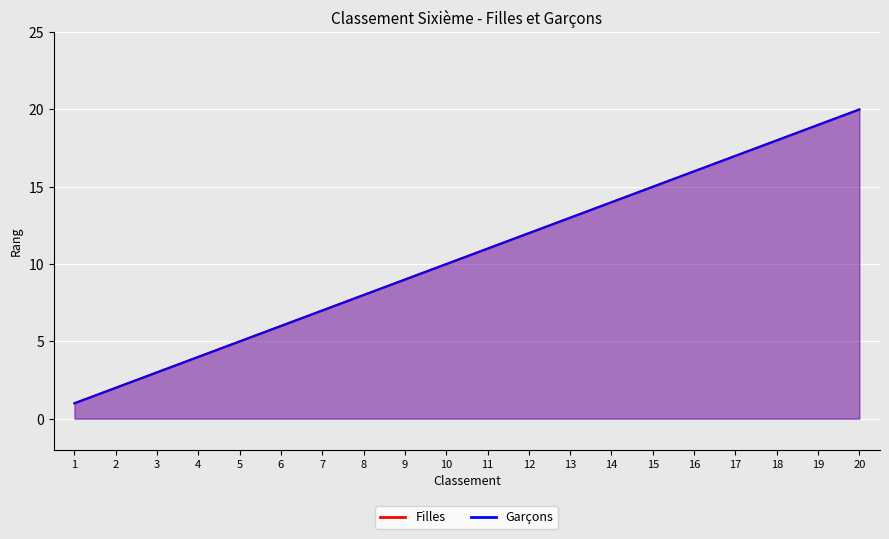

What is the average value of the Garçons series?

10